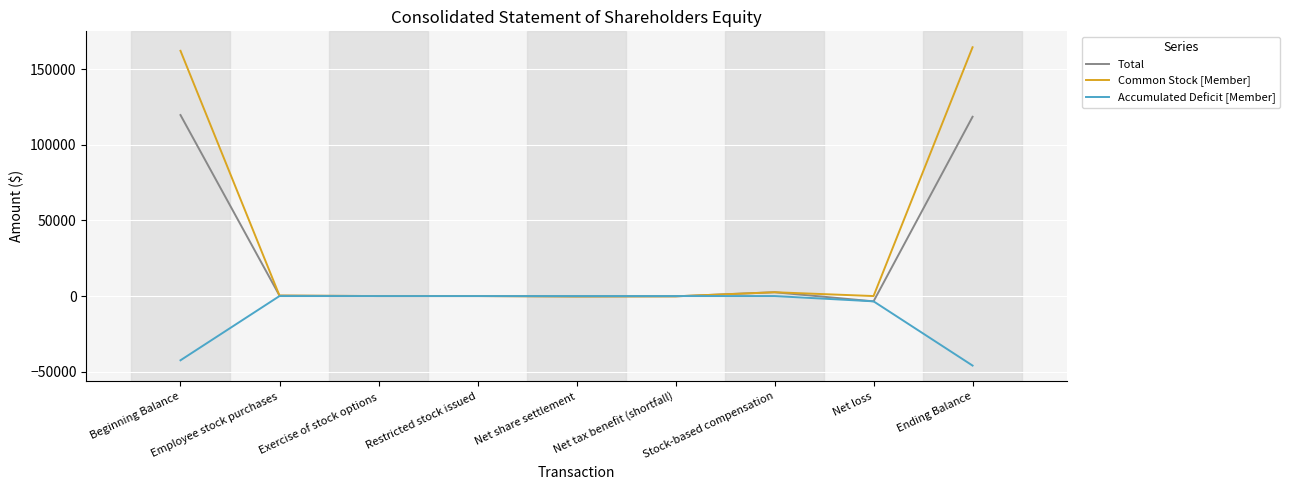

What are all the series names shown in the legend?

Total, Common Stock [Member], Accumulated Deficit [Member]